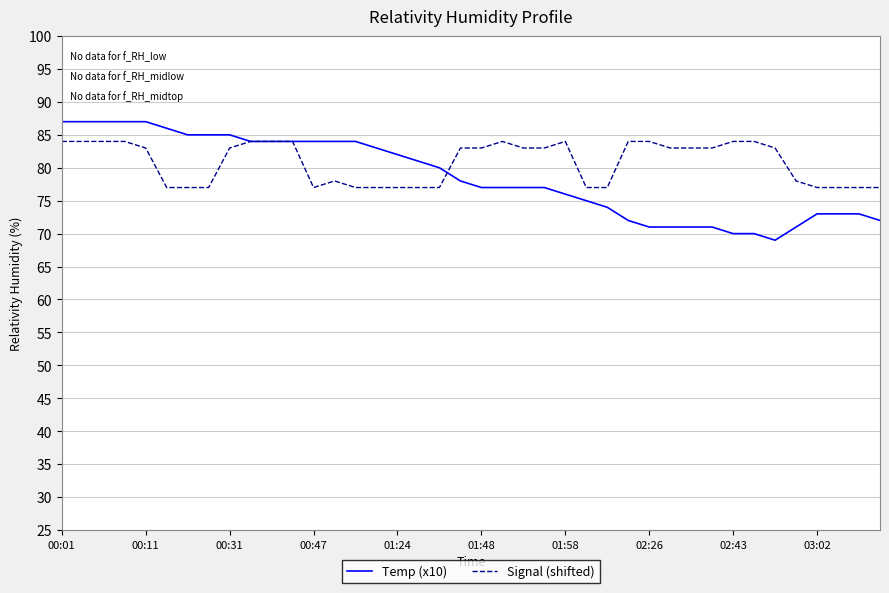

Which series has the widest spread of values?

Temp (x10)